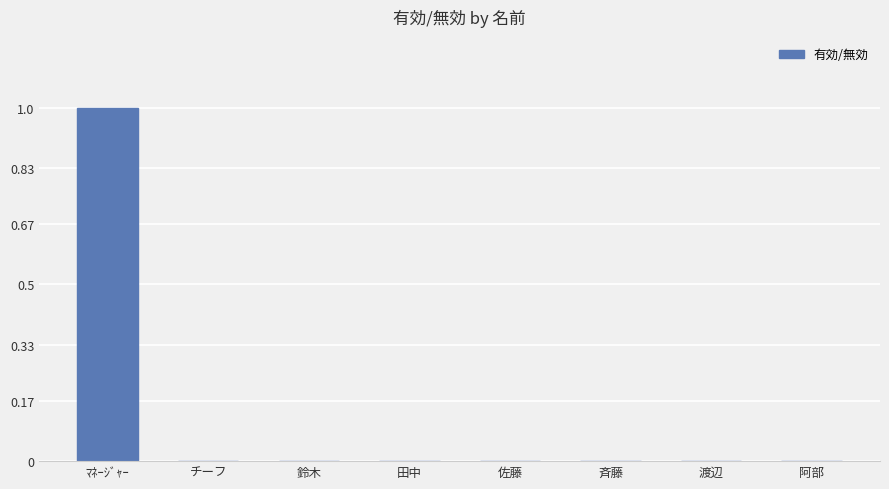

Is it true that the value at 渡辺 is 1?

False